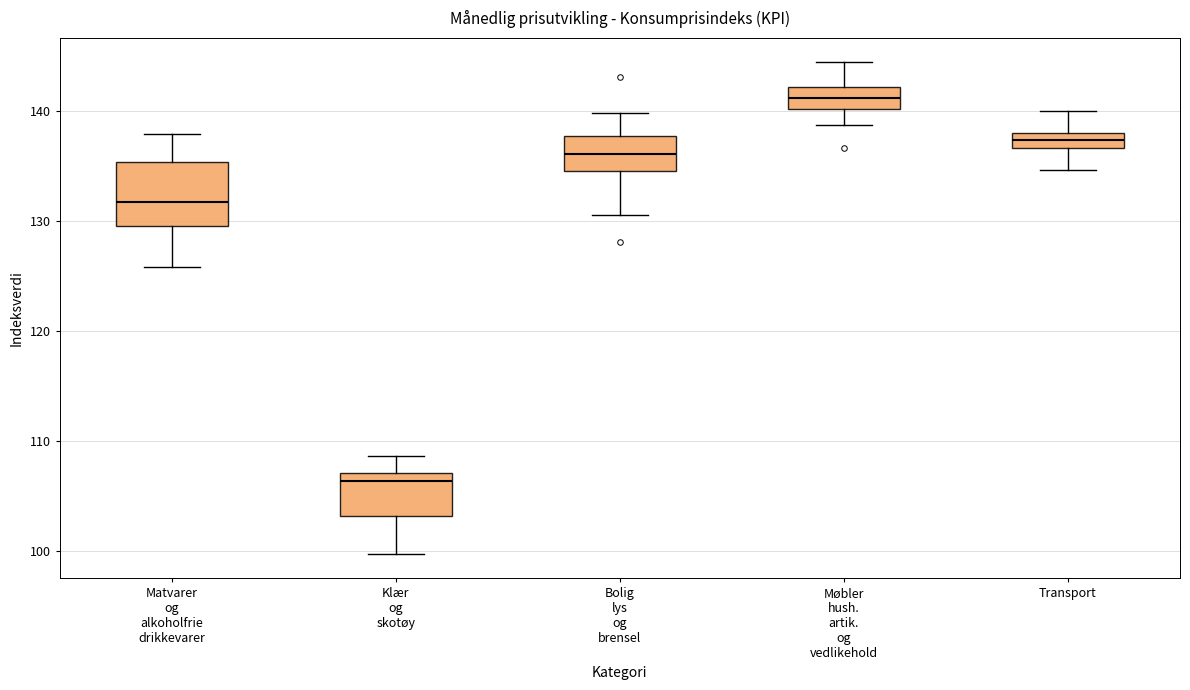

Where does the lower whisker of the box for Klær og skotøy end on the y-axis? The values are not printed on the chart, so give them approximately, as read against the axis.

100